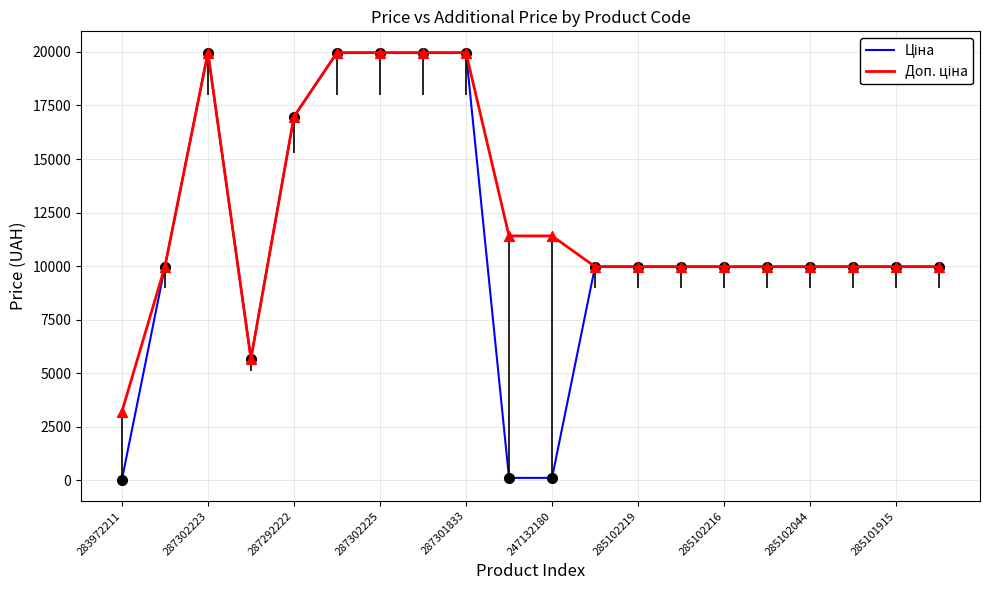

What is the greatest value displayed?

19964.2